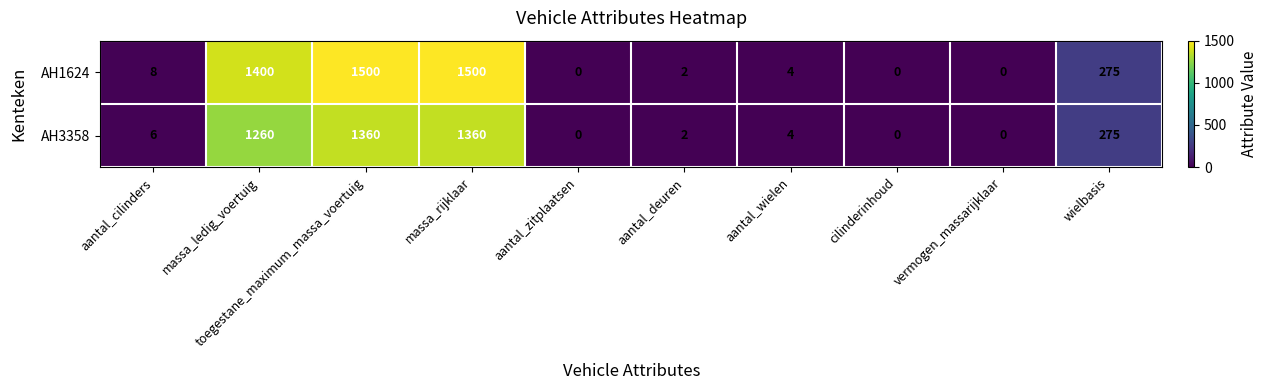

The AH3358 series shows -853 at cilinderinhoud. True or false?

False